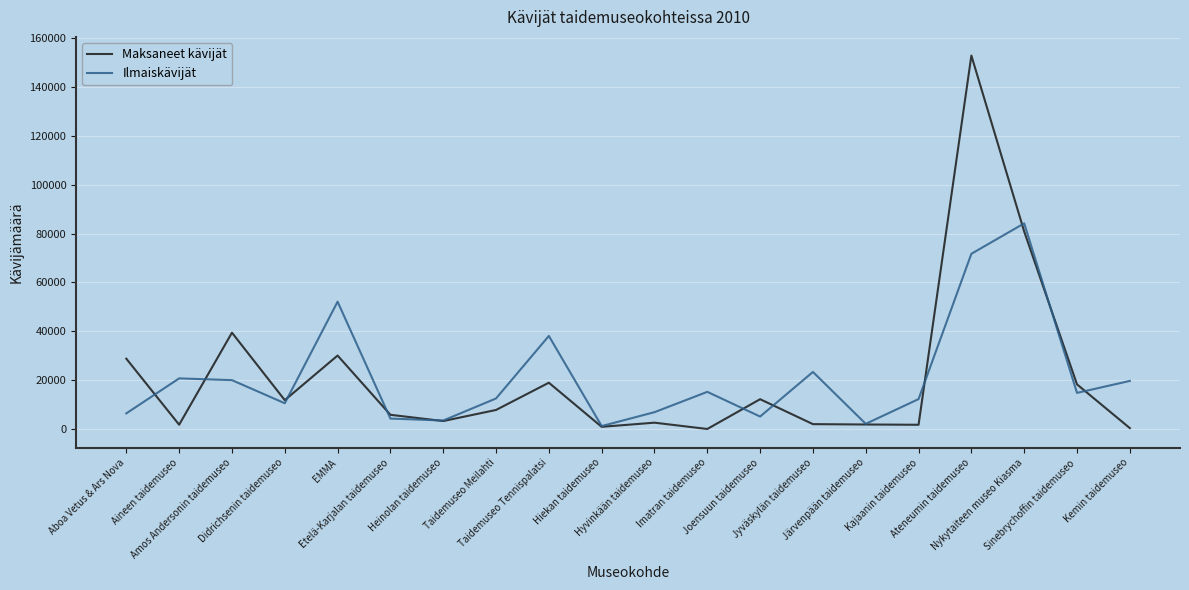

Is the value of Maksaneet kävijät at Jyväskylän taidemuseo greater than the value of Ilmaiskävijät at Etelä-Karjalan taidemuseo?

No